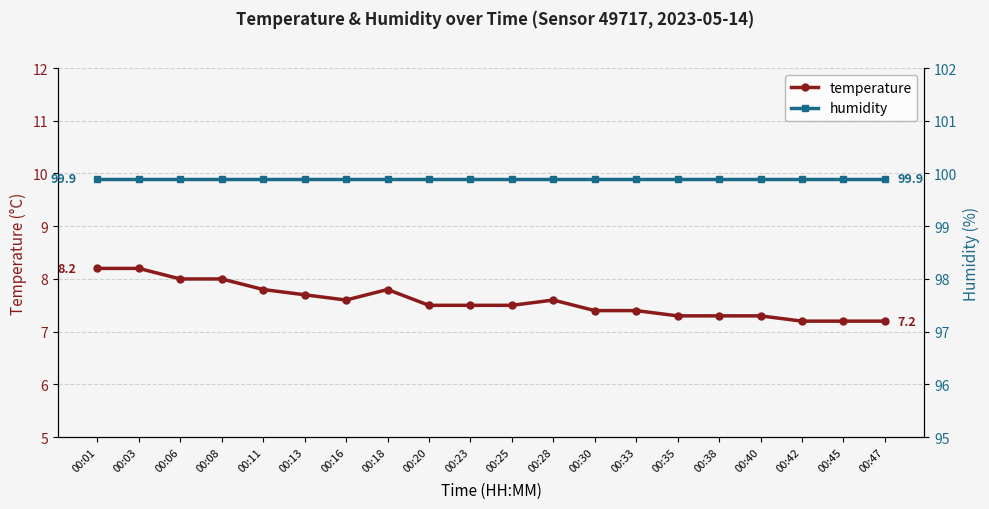

Reading left to right, extract all data points from this chart.

temperature: 00:01=8.2	00:03=8.2	00:06=8.0	00:08=8.0	00:11=7.8	00:13=7.7	00:16=7.6	00:18=7.8	00:20=7.5	00:23=7.5	00:25=7.5	00:28=7.6	00:30=7.4	00:33=7.4	00:35=7.3	00:38=7.3	00:40=7.3	00:42=7.2	00:45=7.2	00:47=7.2
humidity: 00:01=99.9	00:03=99.9	00:06=99.9	00:08=99.9	00:11=99.9	00:13=99.9	00:16=99.9	00:18=99.9	00:20=99.9	00:23=99.9	00:25=99.9	00:28=99.9	00:30=99.9	00:33=99.9	00:35=99.9	00:38=99.9	00:40=99.9	00:42=99.9	00:45=99.9	00:47=99.9